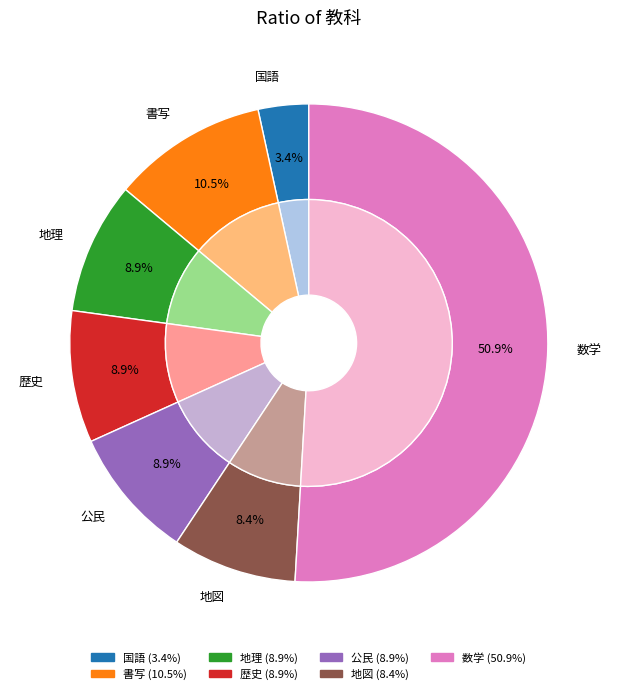

How many slices are in this pie chart?

7